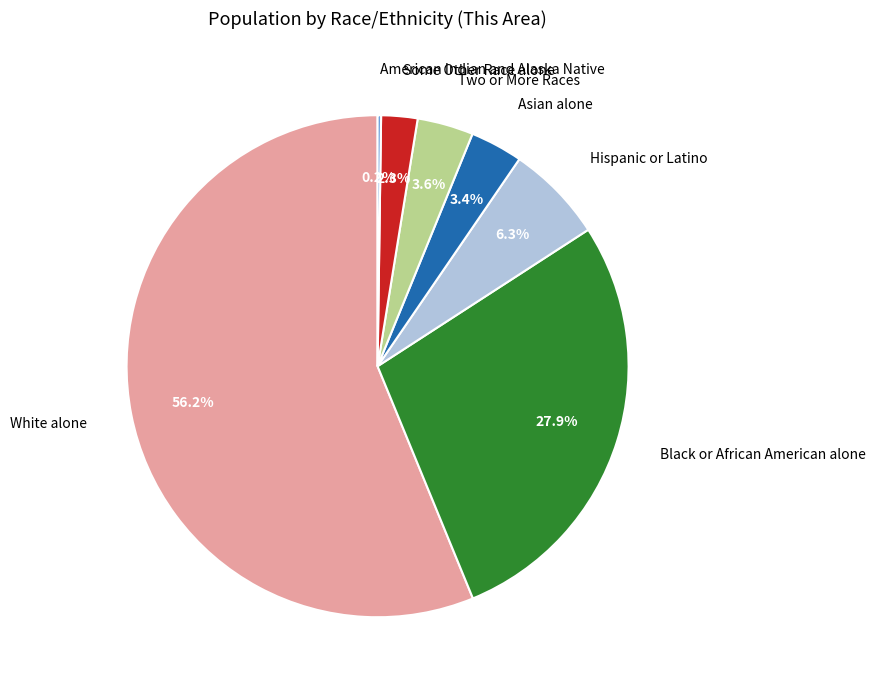

True or false: Some Other Race alone accounts for 10% of the total.

False